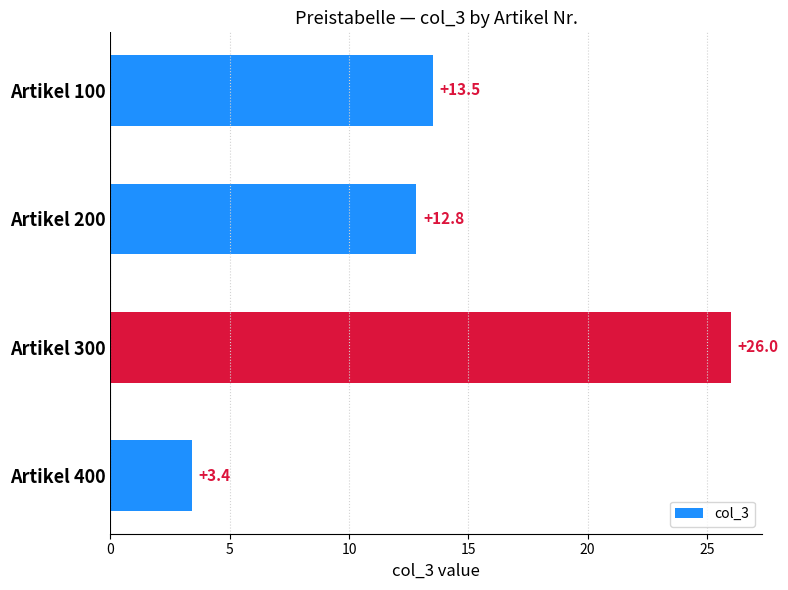

What is the difference between the second highest and minimum values?

10.1